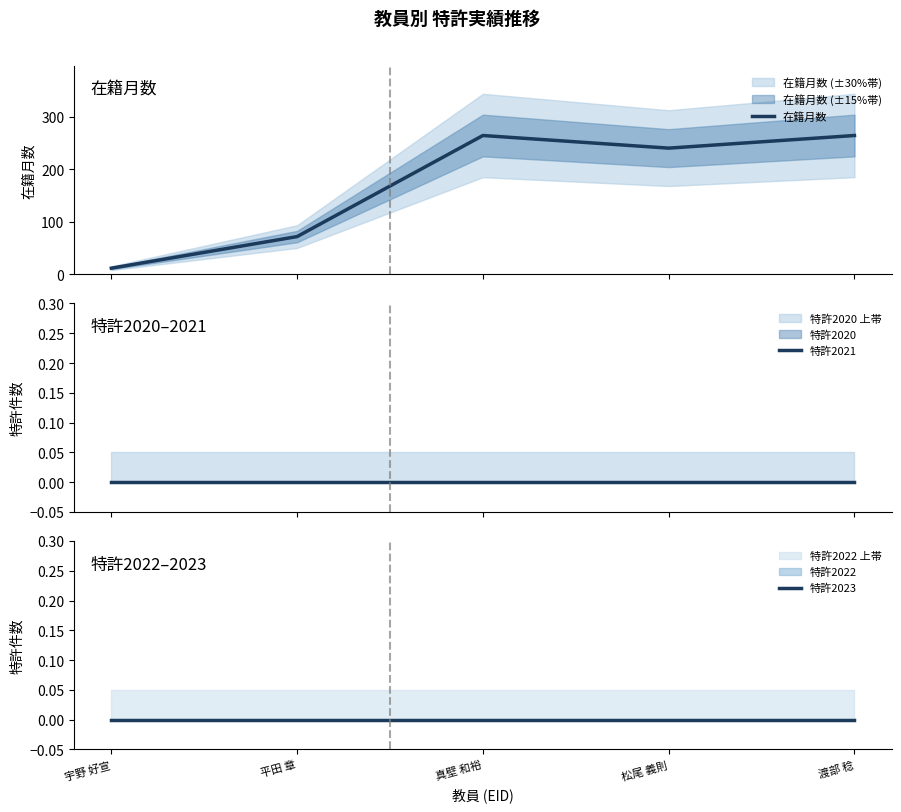

What is the label of the 1st point from the right?

渡部 稔